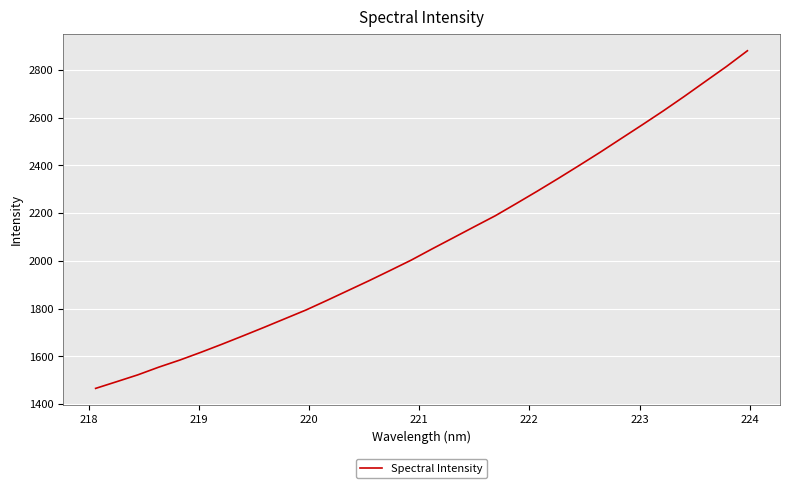

What is the greatest value displayed?

2880.8